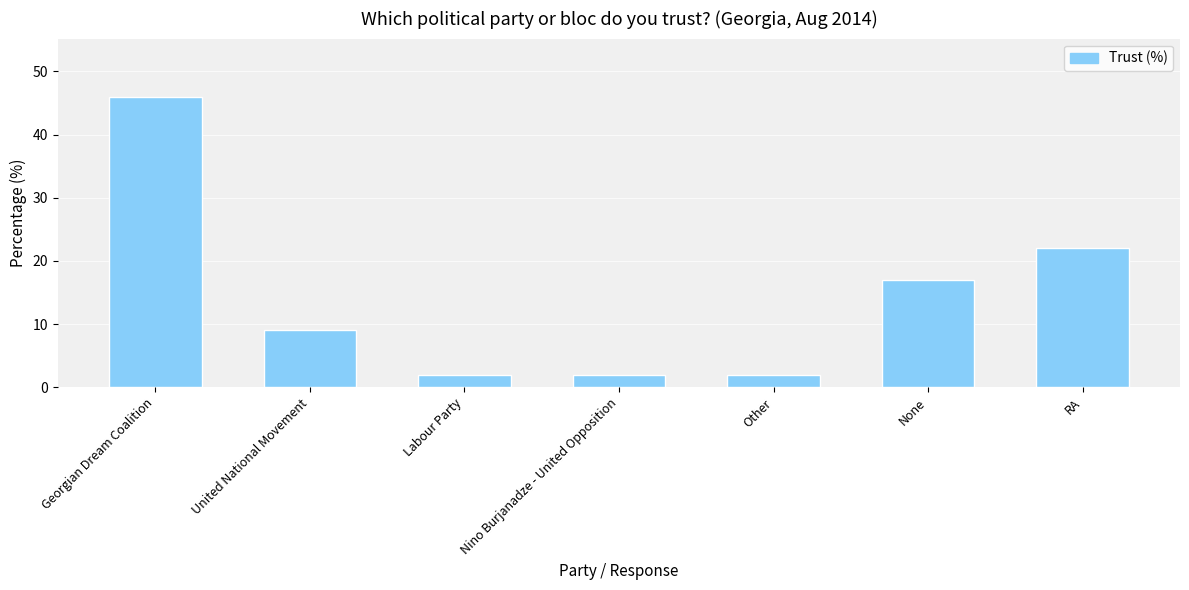

Reading left to right, what are all the values shown in this chart?

Georgian Dream Coalition=46	United National Movement=9	Labour Party=2	Nino Burjanadze - United Opposition=2	Other=2	None=17	RA=22